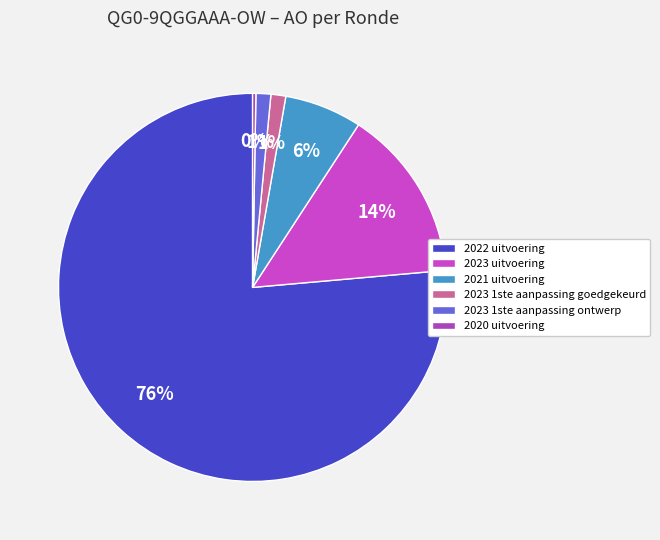

What is the ratio of the value at 2023 1ste aanpassing goedgekeurd to the value at 2020 uitvoering?

4.5